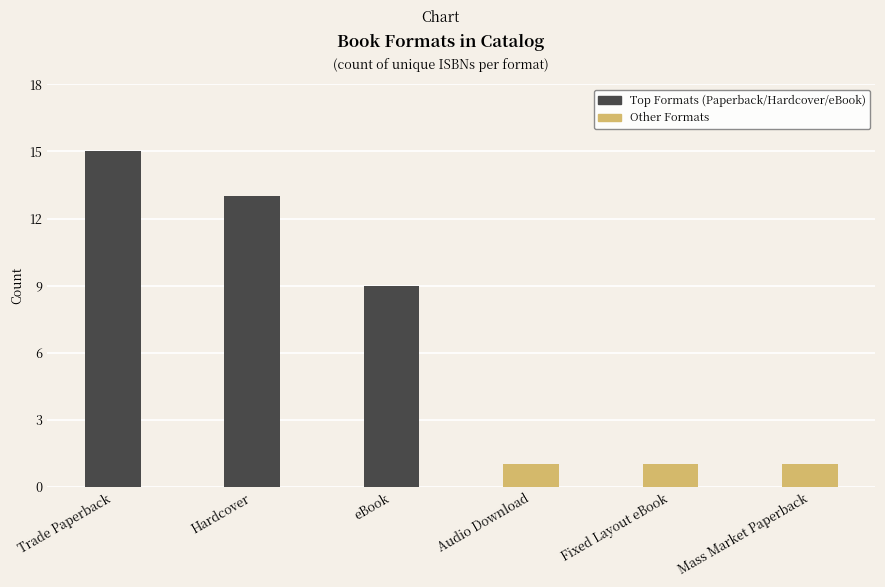

What value does the Top Formats series have at Hardcover?

13